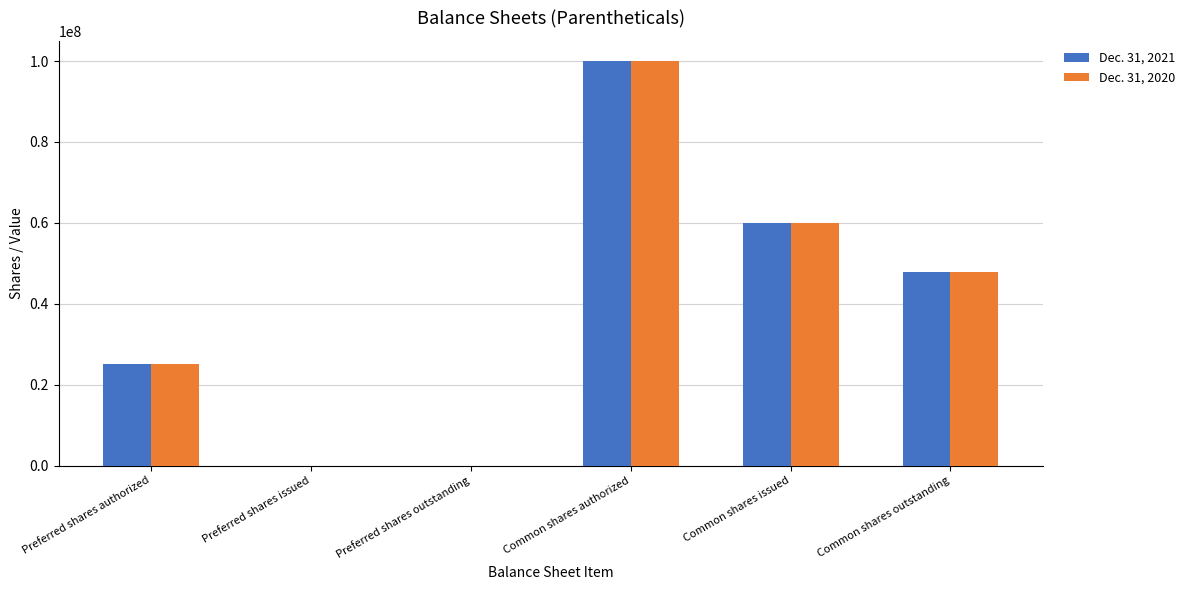

What is the sum of the Dec. 31, 2020 values at Common shares authorized and Common shares outstanding?

147760000